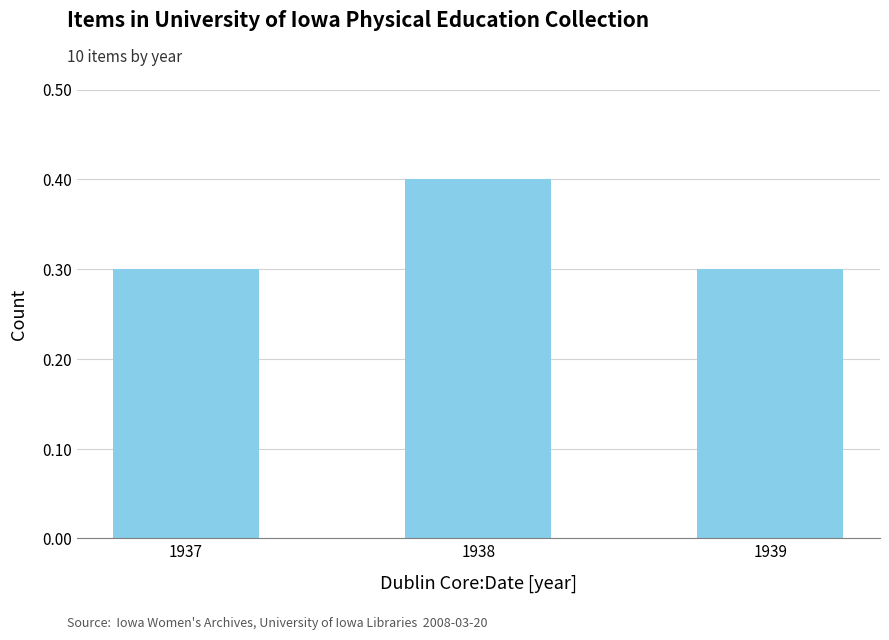

Are the bars horizontal?

No